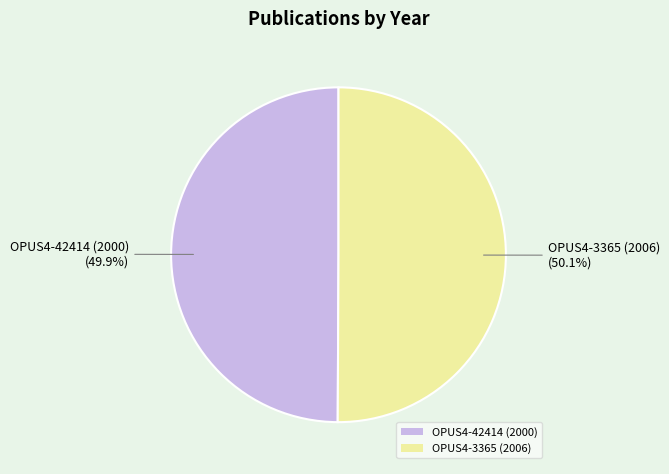

To the nearest percent, what portion does OPUS4-3365 (2006) represent?

50%